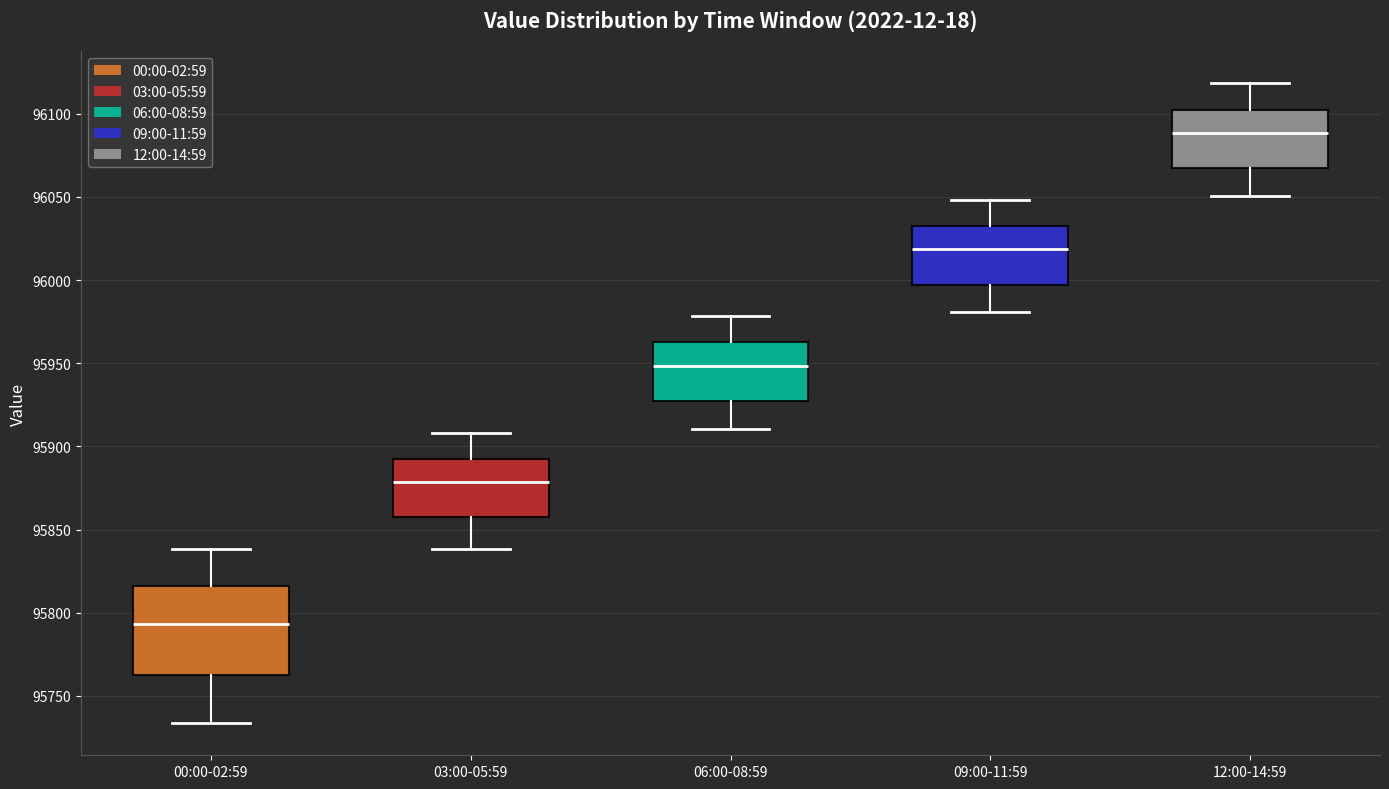

Which box's median line is the highest?

12:00-14:59